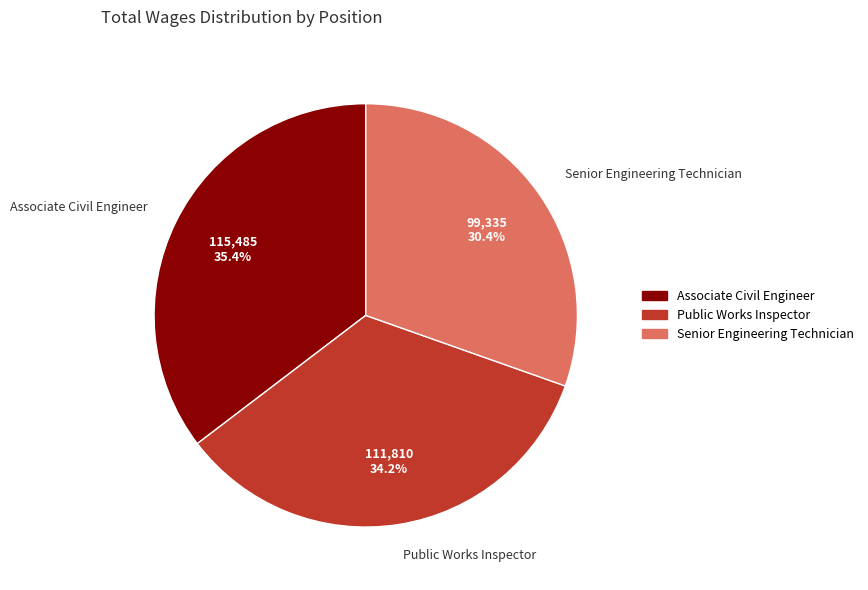

To the nearest percent, what percentage of the pie is Associate Civil Engineer?

35%